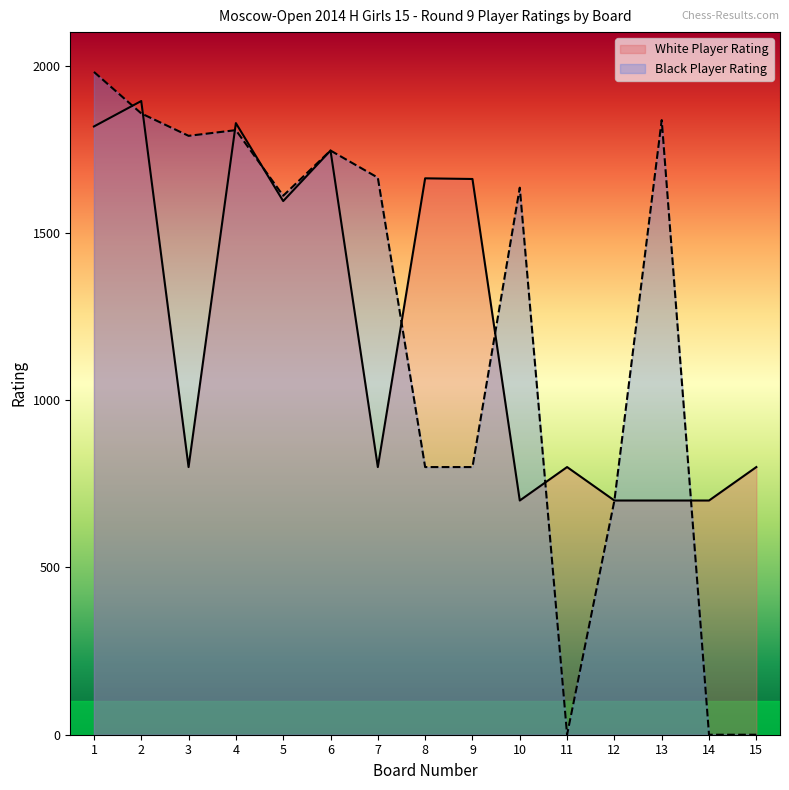

Where does the Black Player Rating series first go above 1635?

1